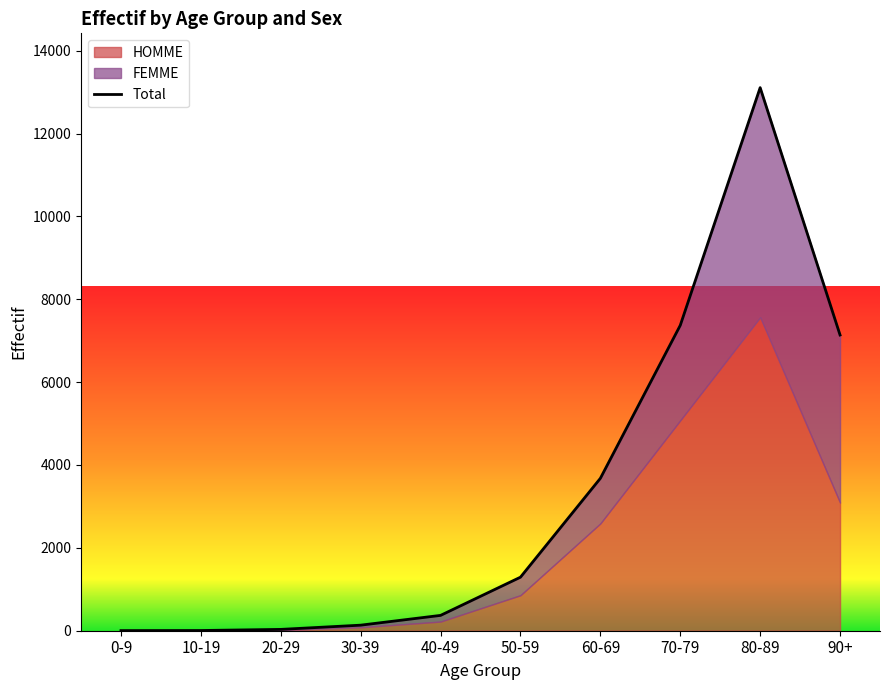

The chart shows a value of 3 at 0-9. True or false?

True